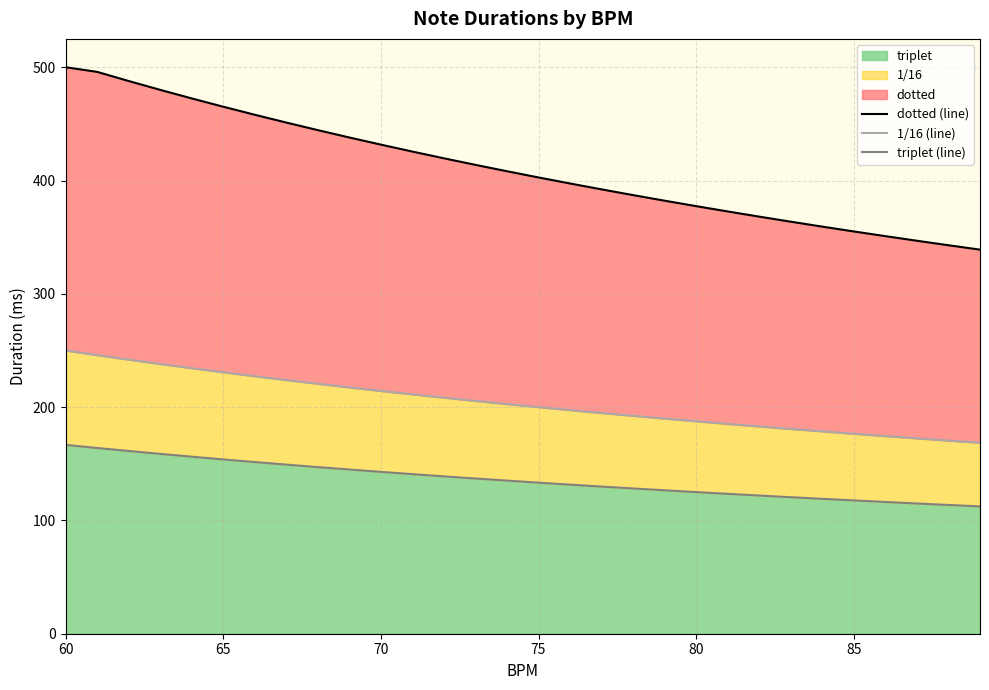

True or false: 1/16 (line) has more than 0 interior local peaks.

False